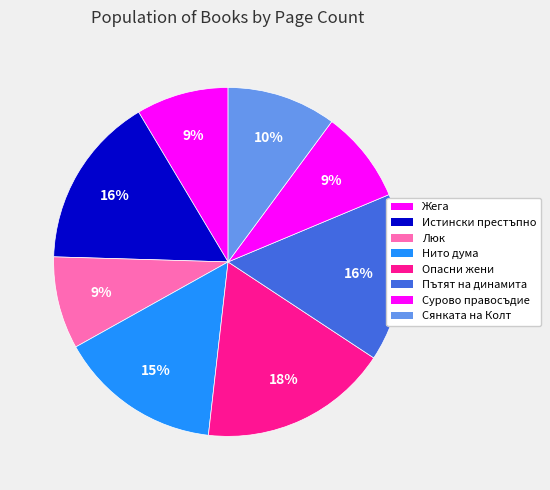

How many segments does this pie chart have?

8